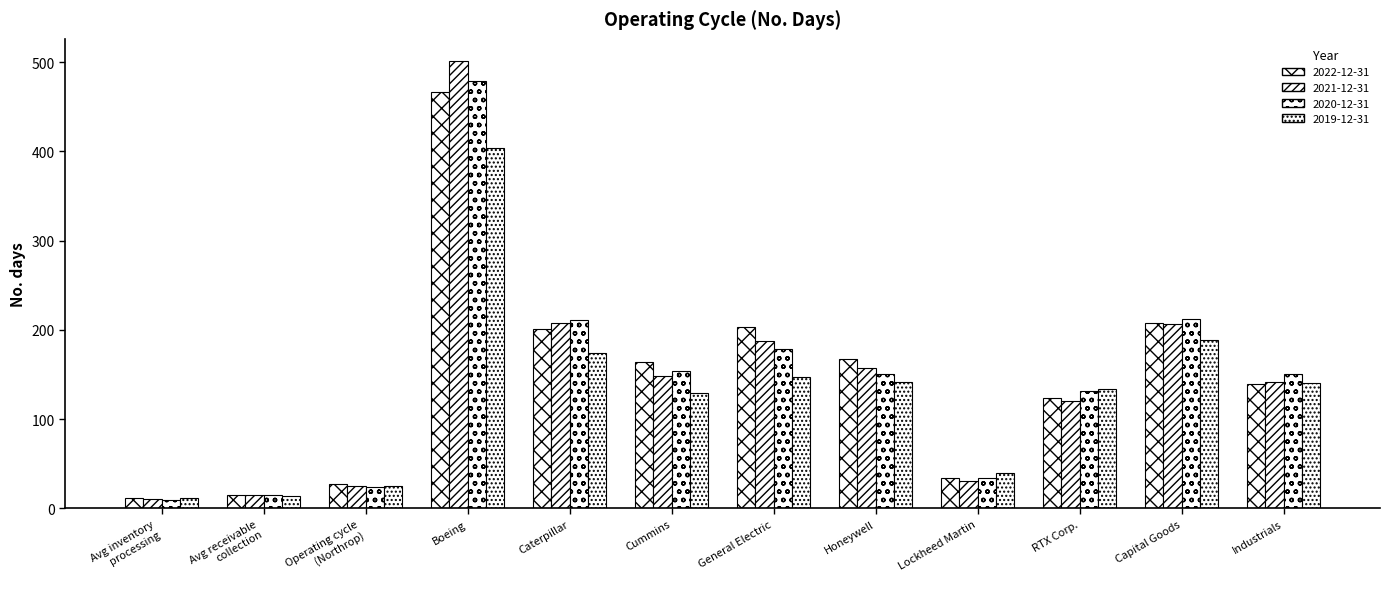

At which label is 2020-12-31 closest to 244?

Capital Goods